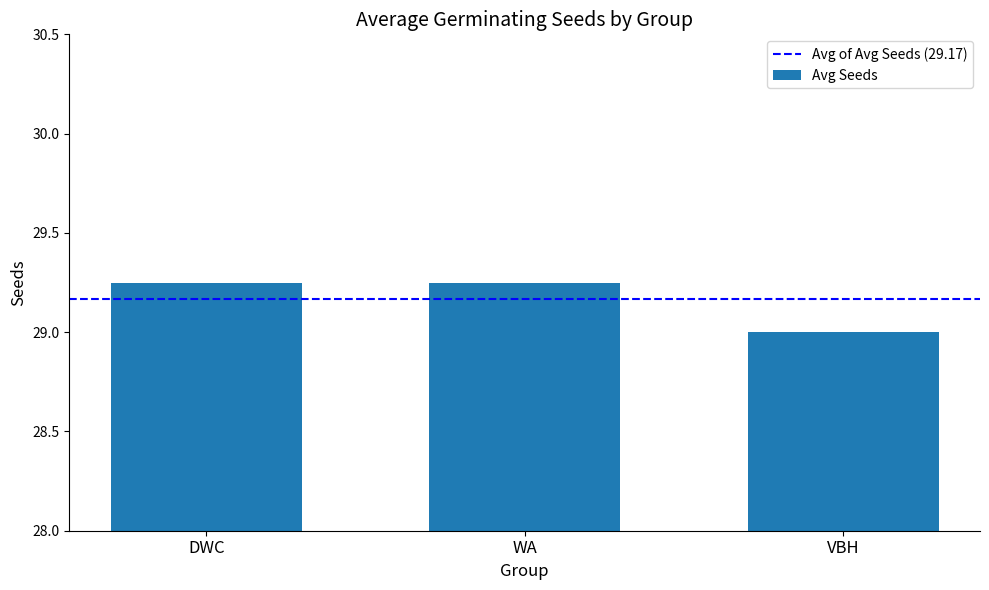

What is the sum of all values?

87.5